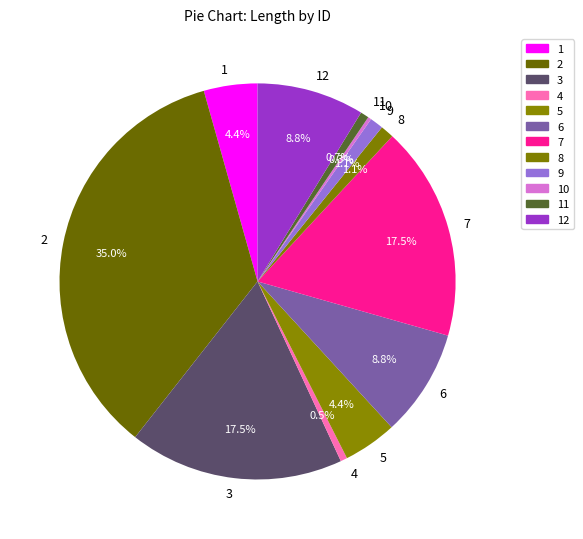

To the nearest percent, what is the difference between the 5 and 6 slice percentages?

4%